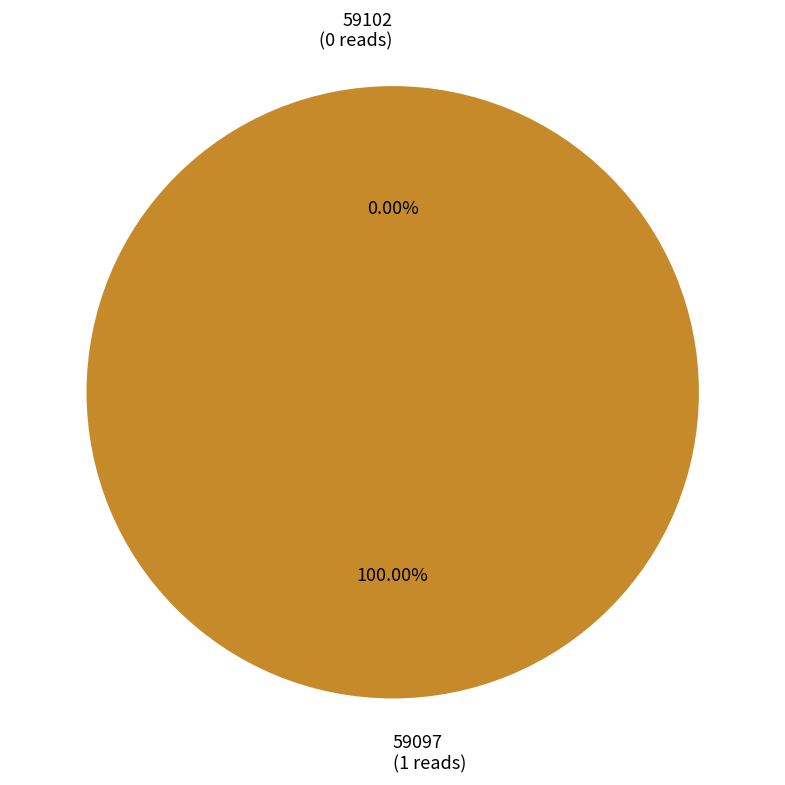

Combined, do 59097 and 59102 account for over 50%?

Yes